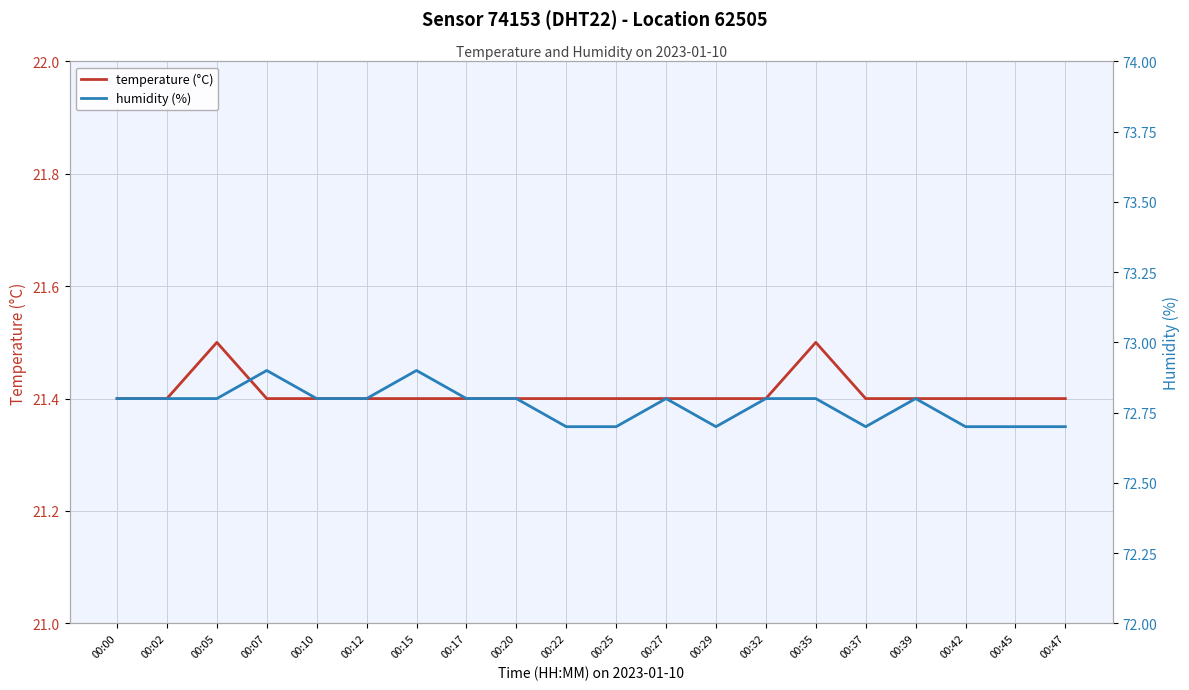

Is the value of humidity (%) at 00:35 greater than the value of temperature (°C) at 00:07?

Yes